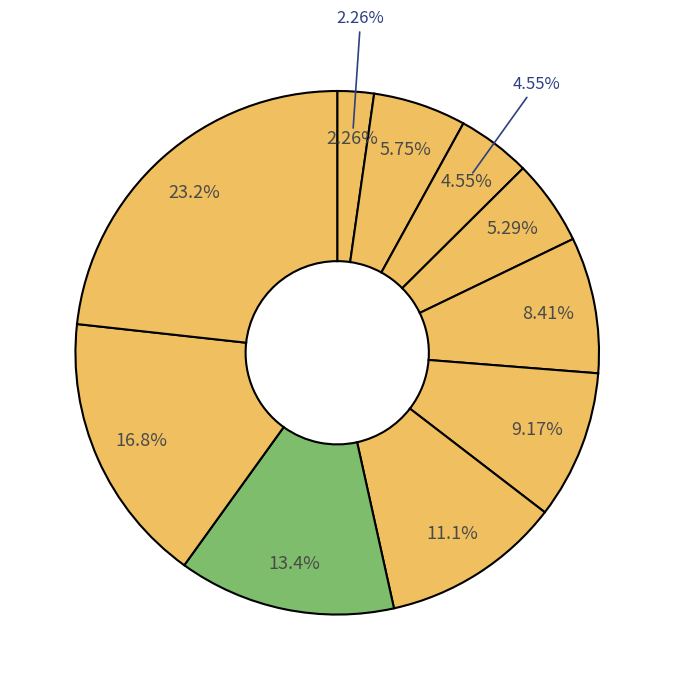

What percentage is the pct35 slice, to the nearest percent?

5%